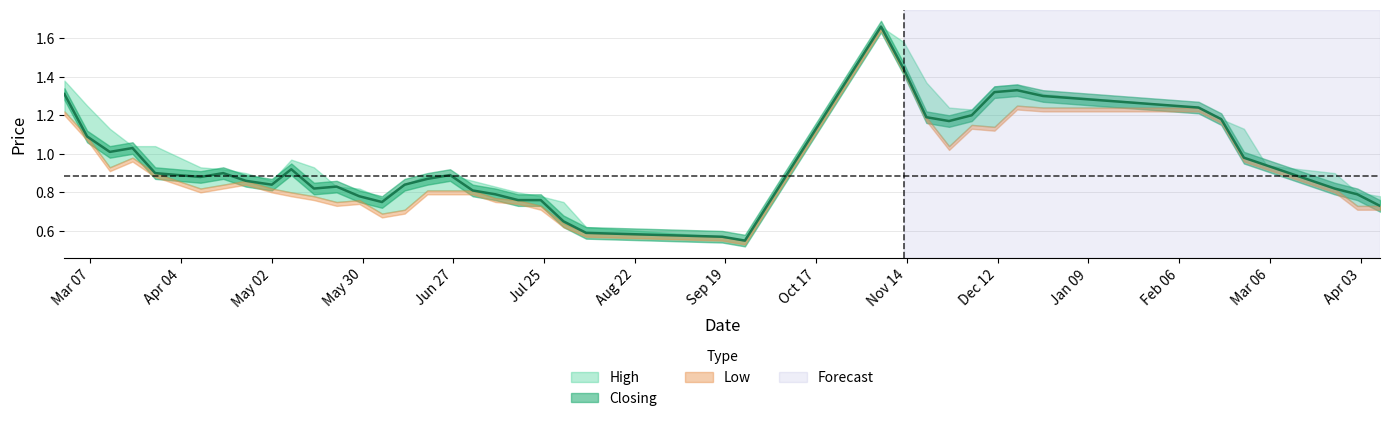

What are all the series names shown in the legend?

High, Closing, Low